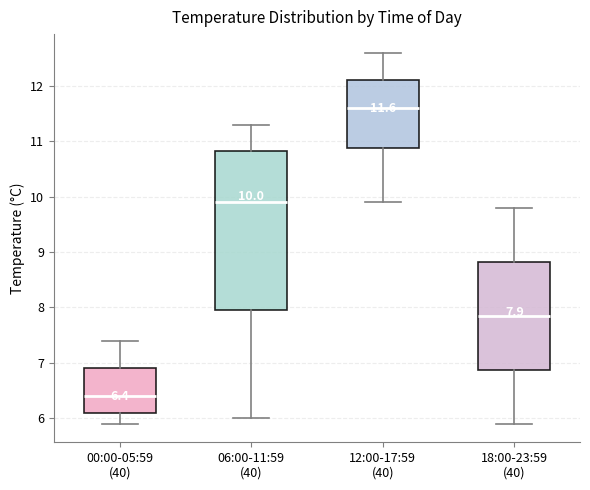

Which box's median line is the highest?

12:00-17:59 (40)